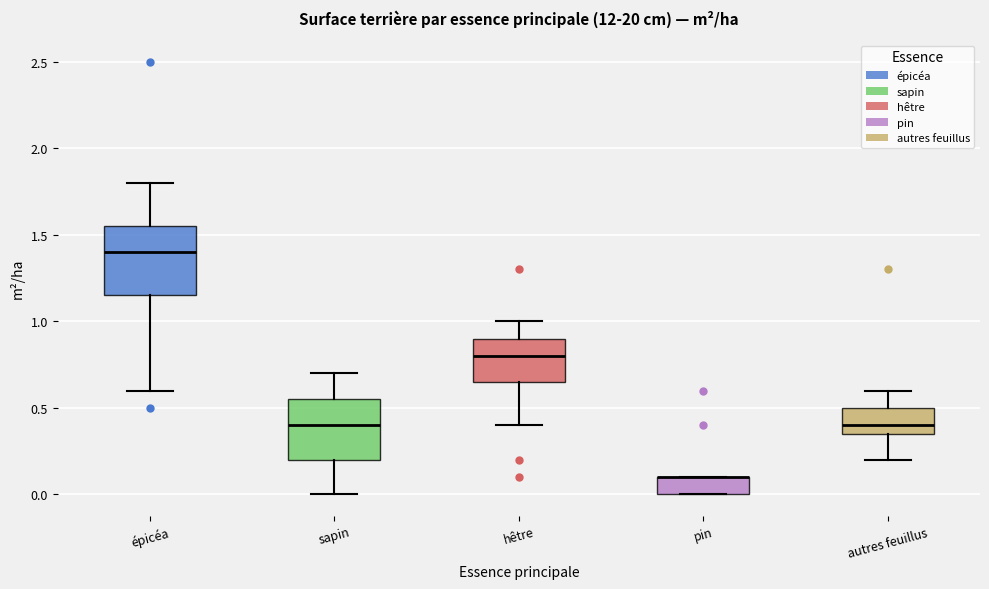

Reading left to right, transcribe this box plot: for each box, give where its median line is, the range the box spans, and where its two whiskers end, as read against the y-axis. The values are not printed on the chart, so give them approximately, as read against the axis.

épicéa: median 1.40, box 1.15 to 1.55, whiskers 0.60 to 1.80
sapin: median 0.40, box 0.20 to 0.55, whiskers 0.00 to 0.70
hêtre: median 0.80, box 0.65 to 0.90, whiskers 0.40 to 1.00
pin: median 0.10 (drawn on the box's upper edge), box 0.00 to 0.10, whiskers 0.00 to 0.10
autres feuillus: median 0.40, box 0.35 to 0.50, whiskers 0.20 to 0.60